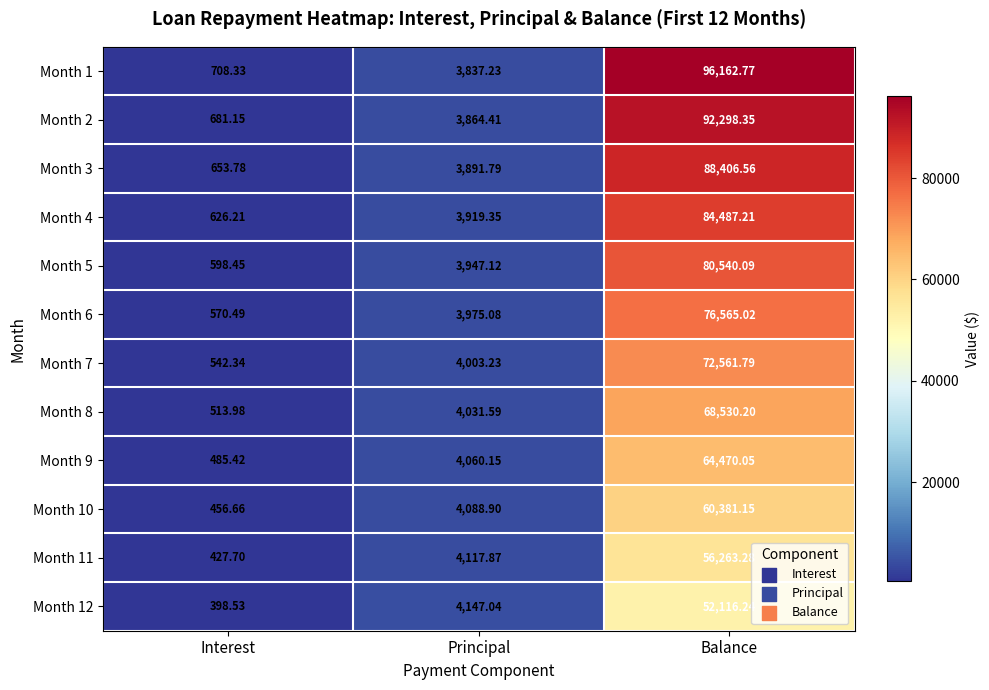

Which category has the highest value across all series?

Balance